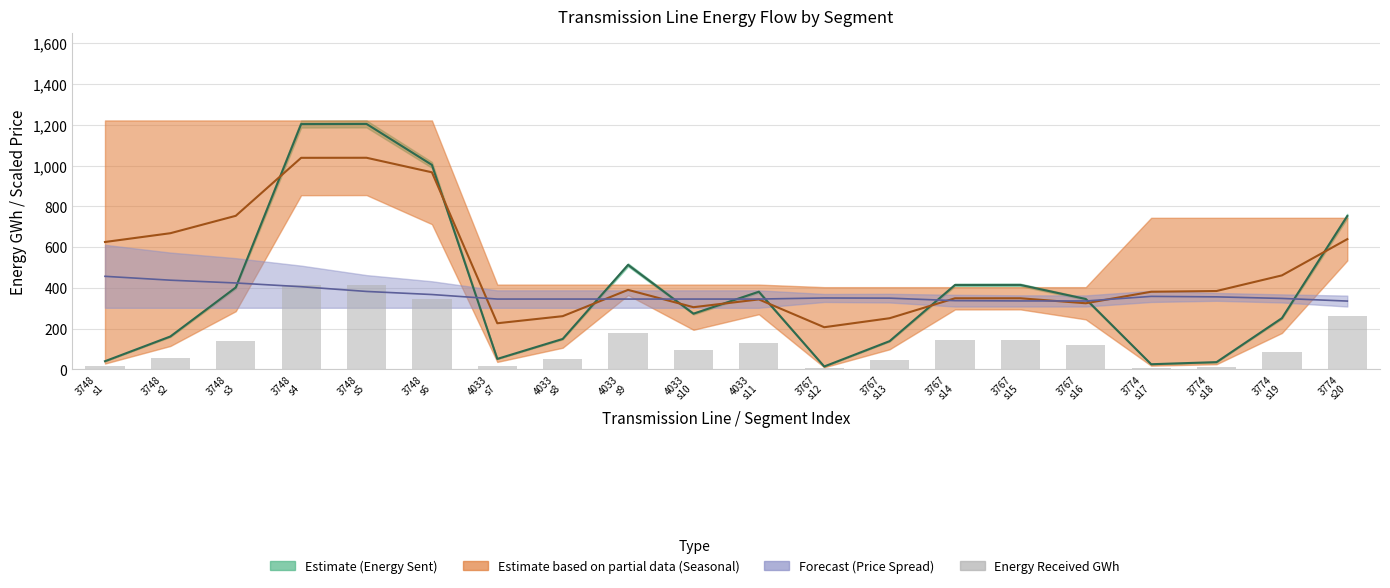

Which label corresponds to the smallest value in the chart?

3767
s12